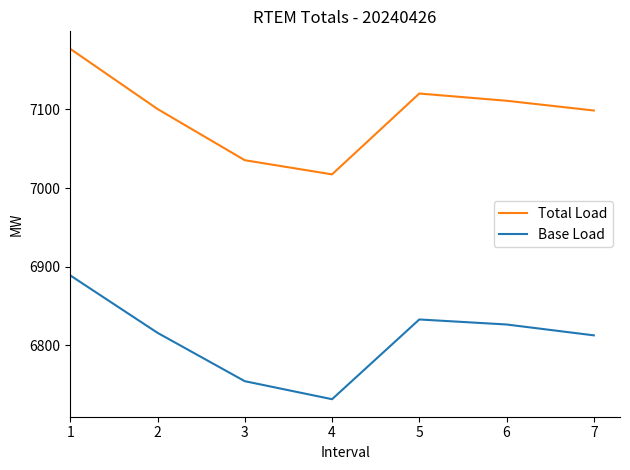

Where does the Total Load series first go above 7100?

1